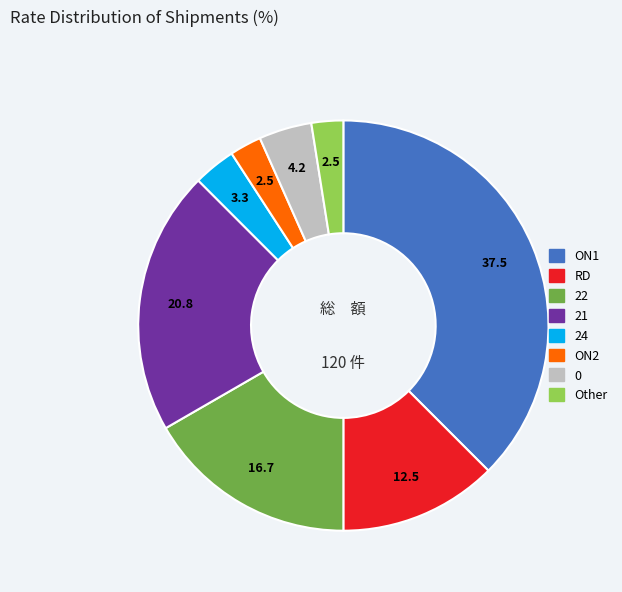

Is there a majority slice in this chart?

No